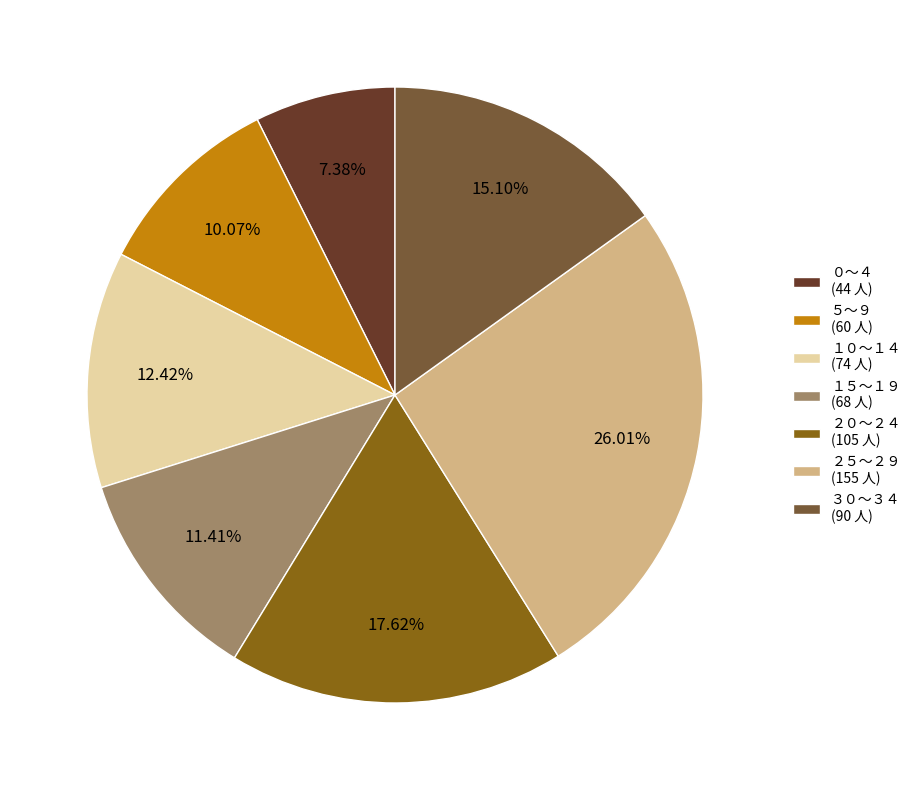

Rank the categories by value from highest to lowest.

２５～２９, ２０～２４, ３０～３４, １０～１４, １５～１９, ５～９, ０～４